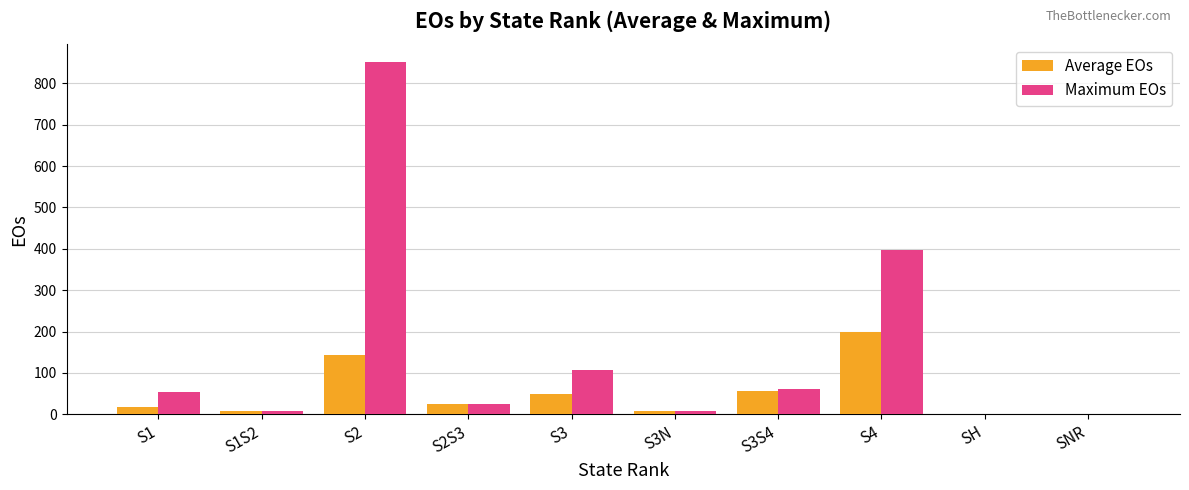

Between S3N and SH, which series saw the biggest shift?

Average EOs